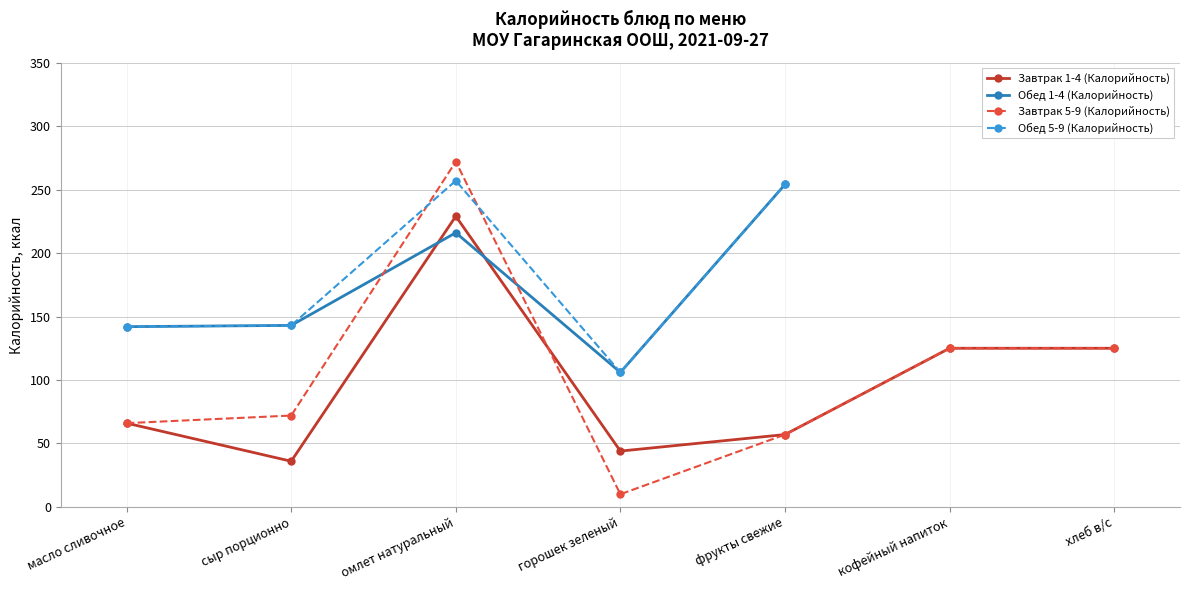

Rank the series at горошек зеленый from highest to lowest value.

Обед 1-4 (Калорийность), Обед 5-9 (Калорийность), Завтрак 1-4 (Калорийность), Завтрак 5-9 (Калорийность)